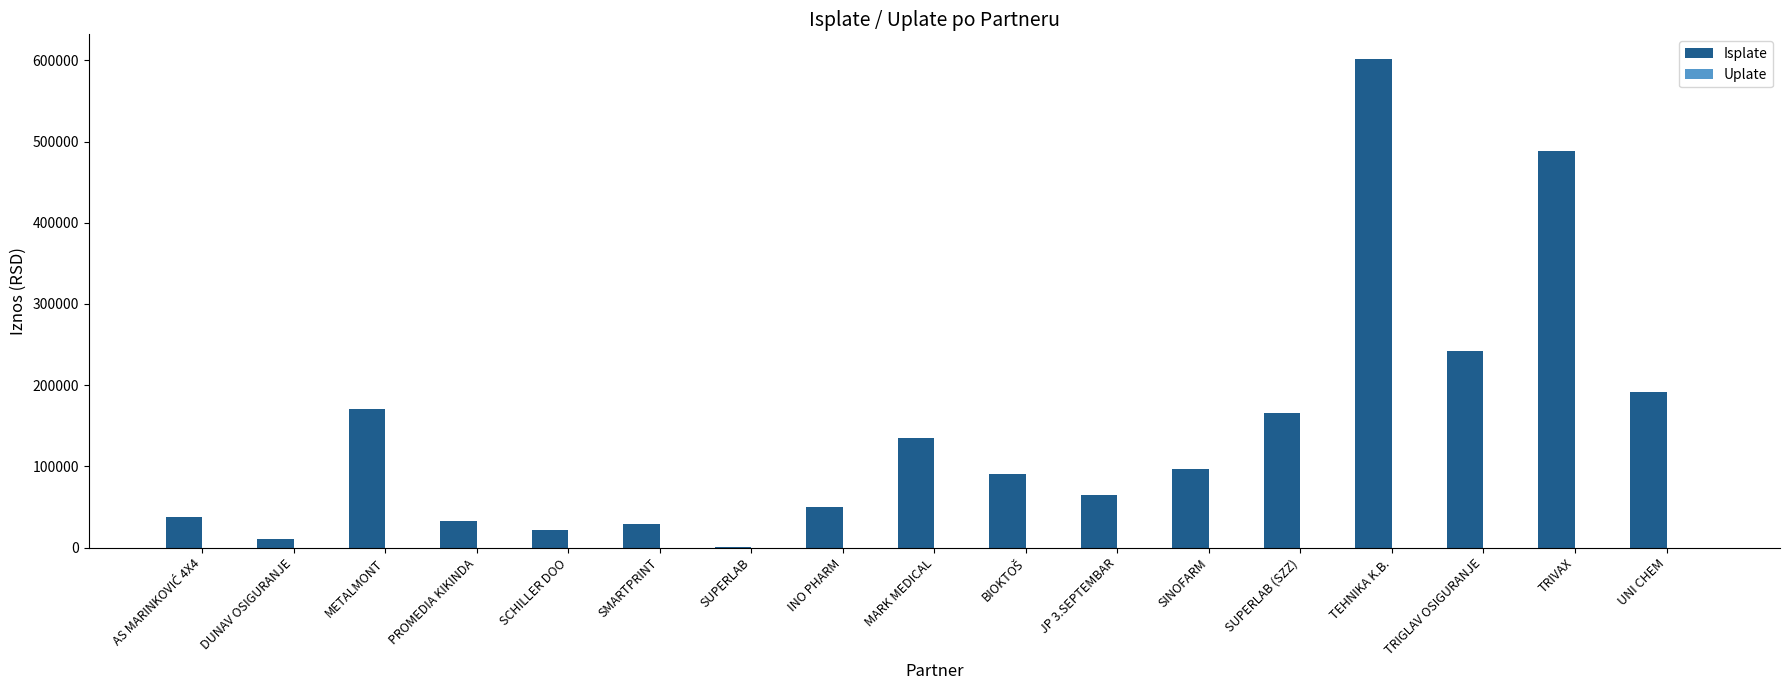

The chart shows a value of 173137.7 at SINOFARM. True or false?

False